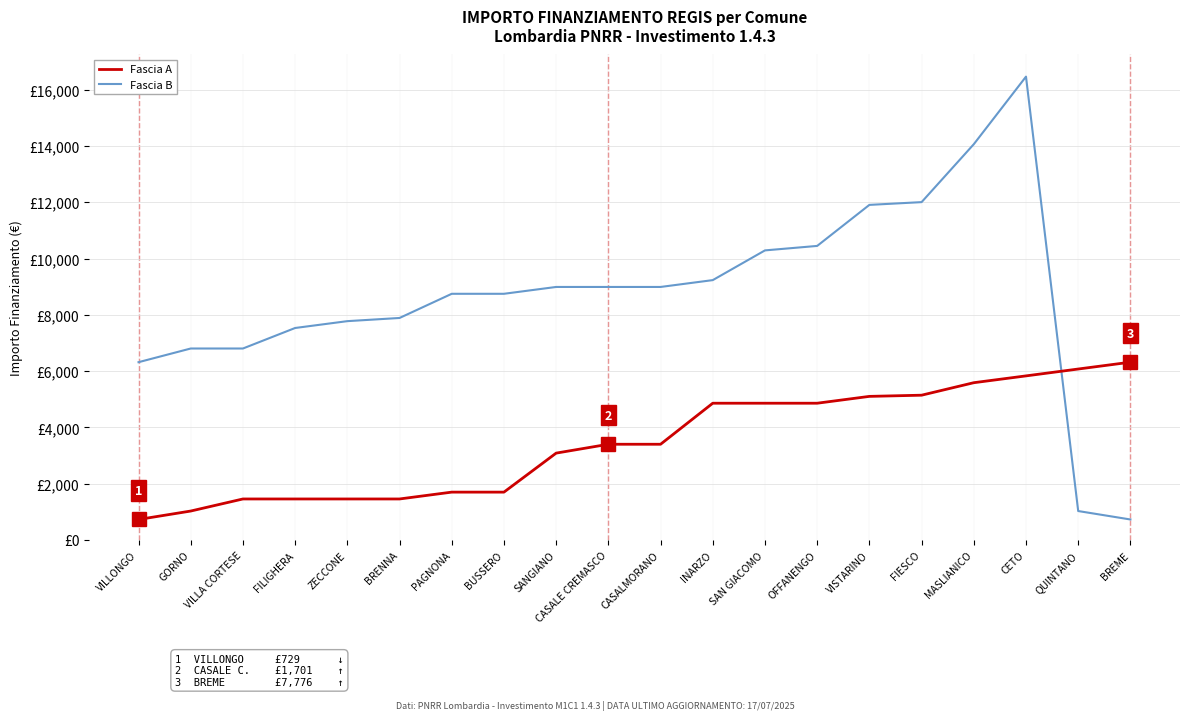

Is this an area chart (filled region under the line)?

No